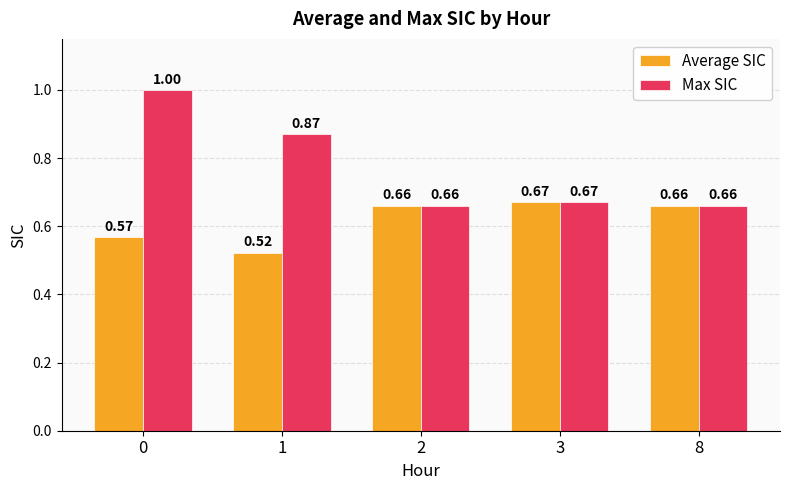

Where is Average SIC nearest to the value 0?

1